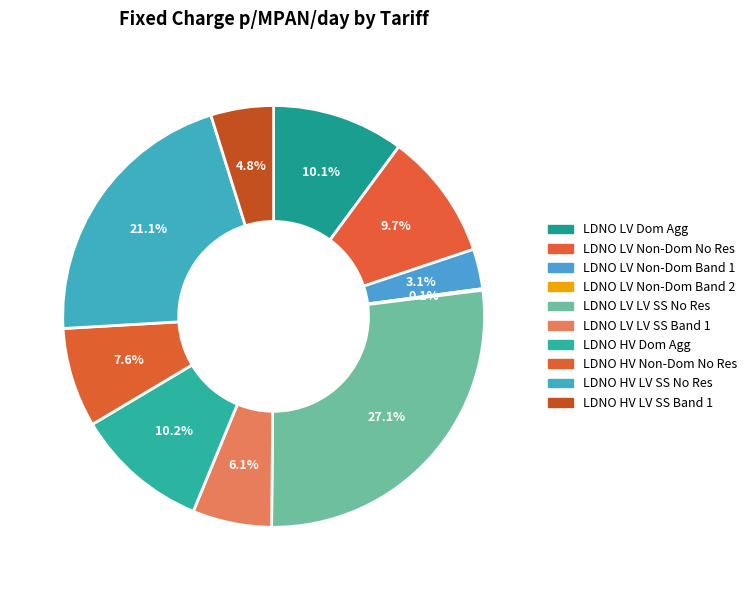

To the nearest percent, what is the average slice percentage?

10%